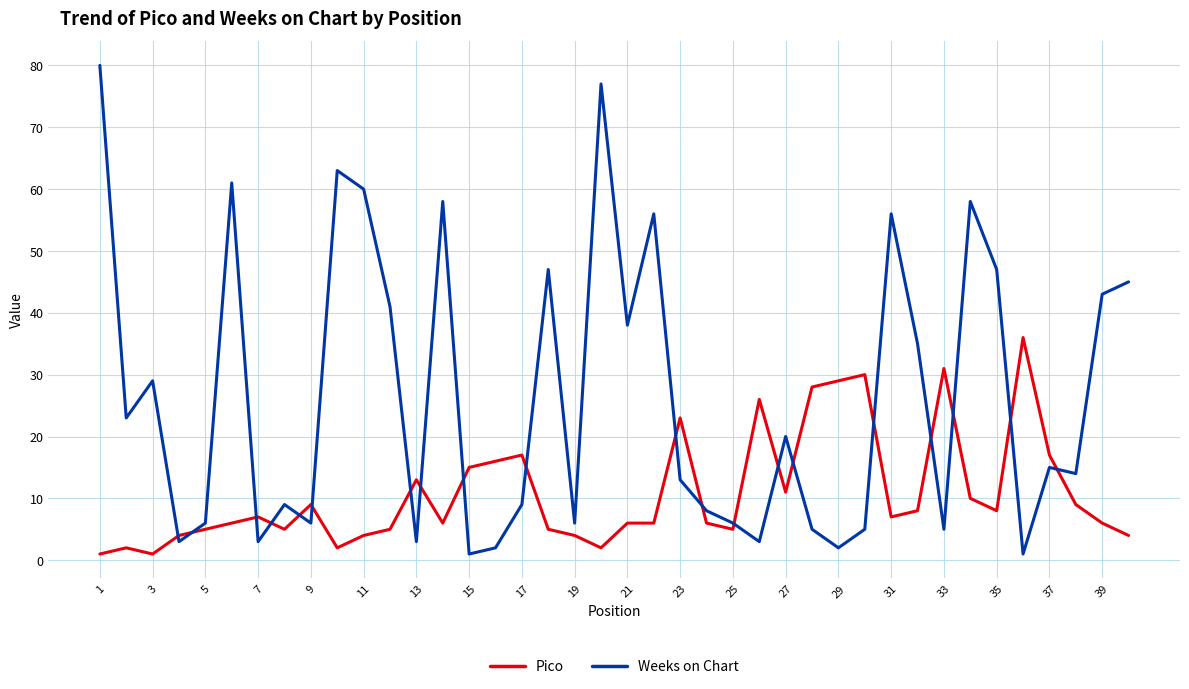

What is the difference between the second highest and second lowest values in the Weeks on Chart series?

76